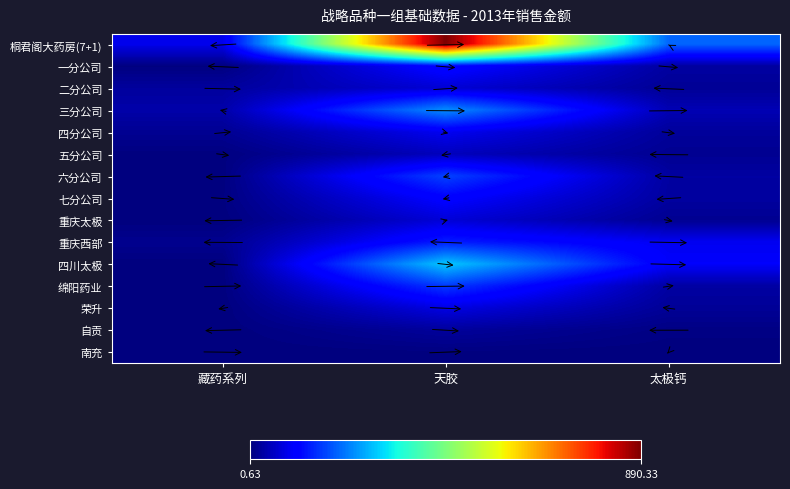

Count the number of categories in the chart.

3